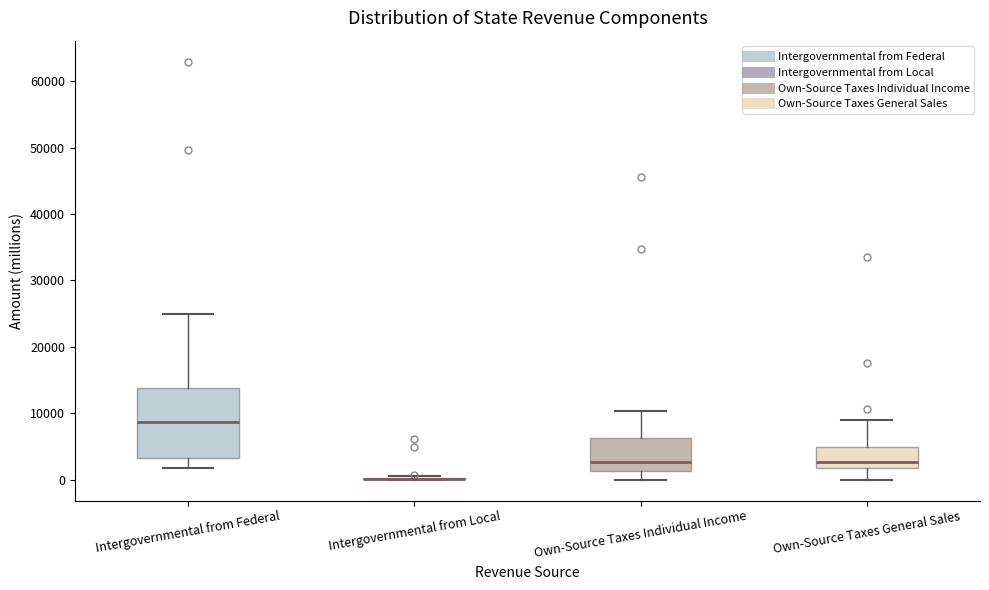

Where does the lower whisker of the box for Intergovernmental from Federal end on the y-axis? The values are not printed on the chart, so give them approximately, as read against the axis.

2000